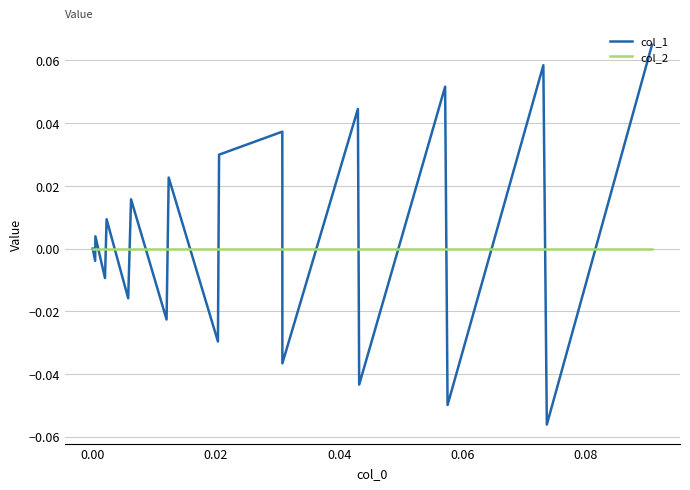

List the series in order of their peak value, highest first.

col_1, col_2